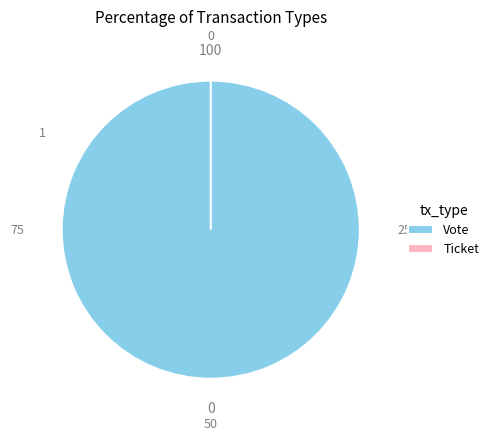

Is it true that Ticket is 13% of the pie?

False